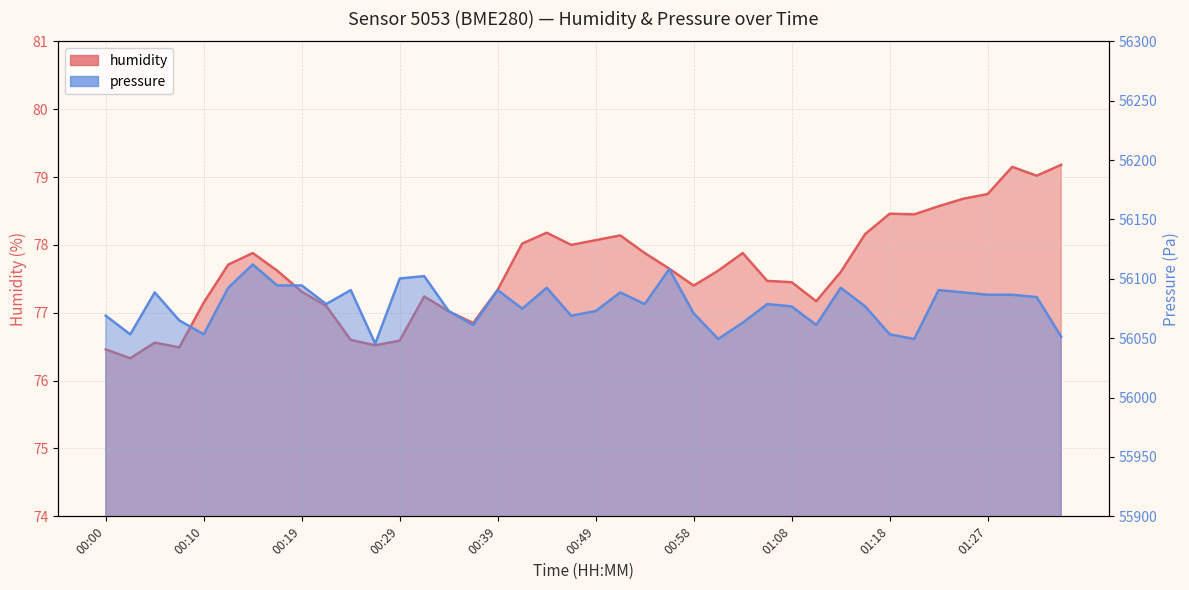

Reading left to right, list all the values displayed in this chart.

humidity: 00:00=76.5	00:02=76.3	00:05=76.6	00:07=76.5	00:10=77.2	00:12=77.7	00:15=77.9	00:17=77.6	00:19=77.3	00:22=77.1	00:24=76.6	00:27=76.5	00:29=76.6	00:32=77.2	00:34=77.0	00:36=76.8	00:39=77.3	00:41=78.0	00:44=78.2	00:46=78.0	00:49=78.1	00:51=78.1	00:53=77.9	00:56=77.7	00:58=77.4	01:01=77.6	01:03=77.9	01:06=77.5	01:08=77.5	01:10=77.2	01:13=77.6	01:15=78.2	01:18=78.5	01:20=78.5	01:23=78.6	01:25=78.7	01:27=78.8	01:30=79.2	01:32=79.0	01:35=79.2
pressure: 00:00=56068.9	00:02=56053.2	00:05=56088.6	00:07=56065.0	00:10=56053.2	00:12=56092.5	00:15=56112.1	00:17=56094.4	00:19=56094.4	00:22=56078.8	00:24=56090.5	00:27=56045.4	00:29=56100.3	00:32=56102.3	00:34=56072.9	00:36=56061.1	00:39=56090.5	00:41=56074.8	00:44=56092.5	00:46=56068.9	00:49=56072.9	00:51=56088.6	00:53=56078.8	00:56=56108.2	00:58=56070.9	01:01=56049.3	01:03=56063.1	01:06=56078.8	01:08=56076.8	01:10=56061.1	01:13=56092.5	01:15=56076.8	01:18=56053.2	01:20=56049.3	01:23=56090.5	01:25=56088.6	01:27=56086.6	01:30=56086.6	01:32=56084.6	01:35=56051.3